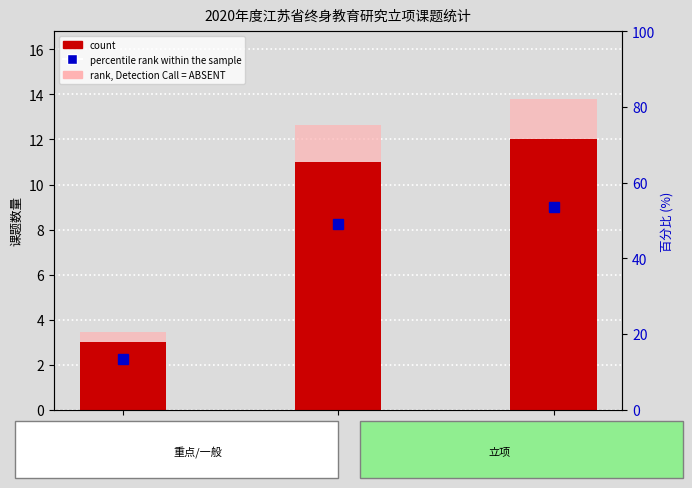

List the labels in order of value, smallest first.

重点课题, 一般课题, 立项课题